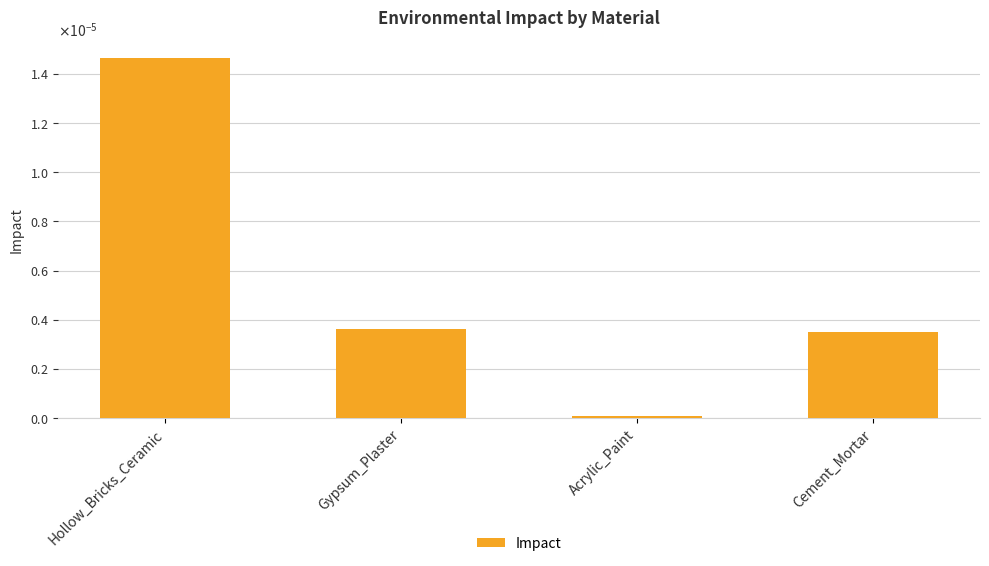

Does the chart contain any negative values?

No